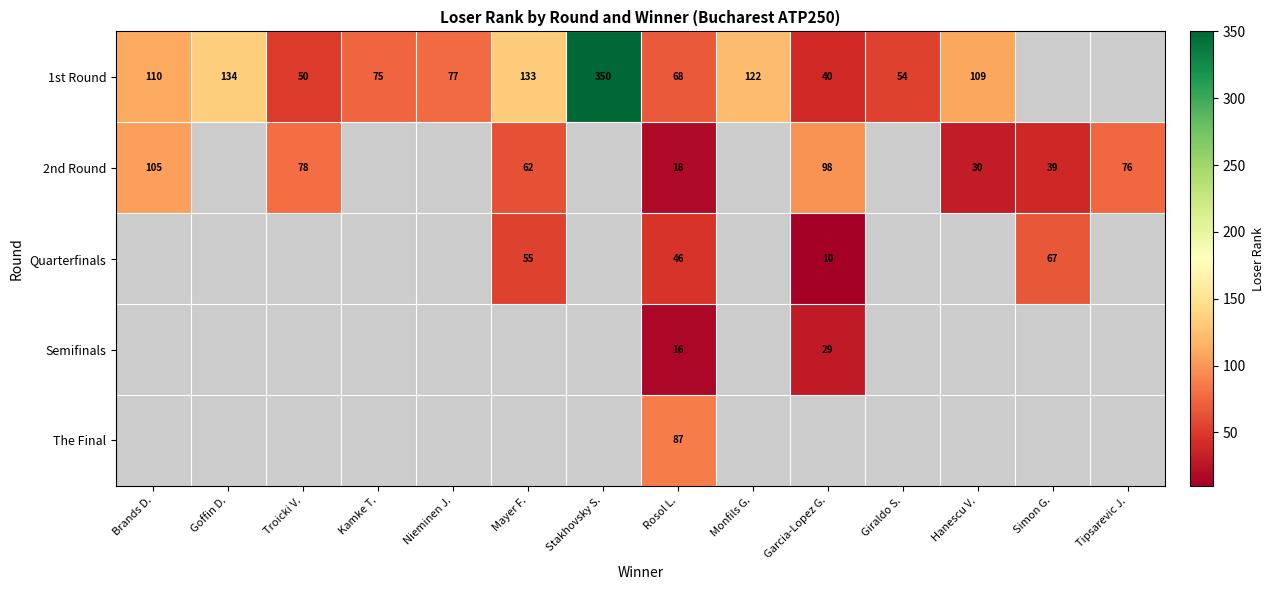

At which category does the chart reach its peak across all series?

Stakhovsky S.